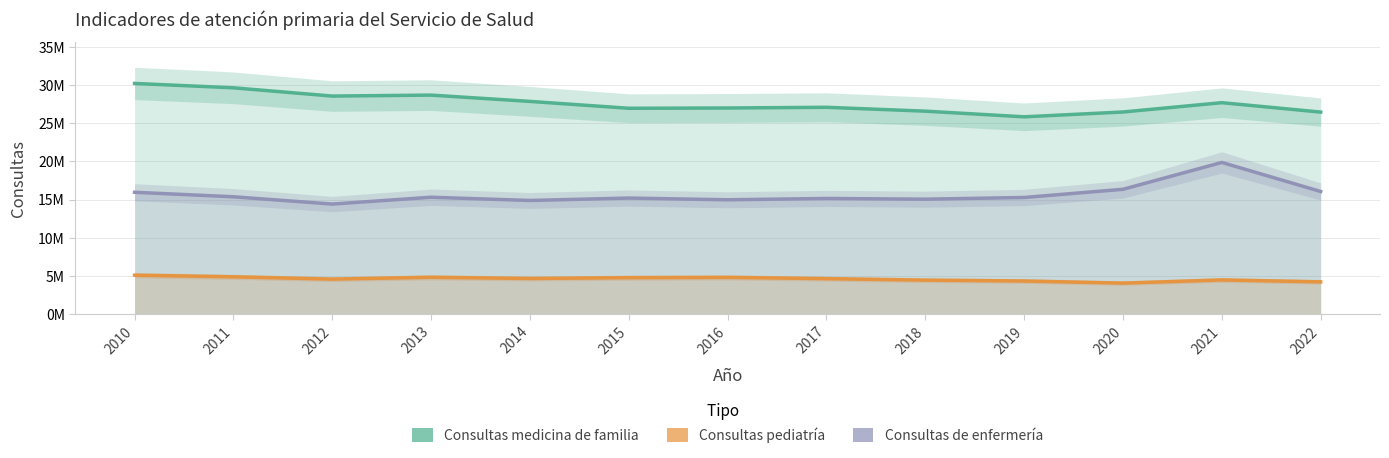

Which series has the largest total across all categories?

Consultas medicina de familia